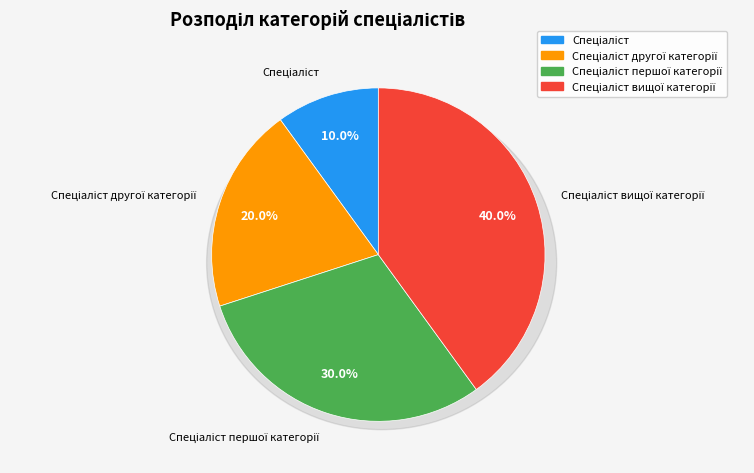

The Спеціаліст другої категорії slice represents 20% of the pie. True or false?

True